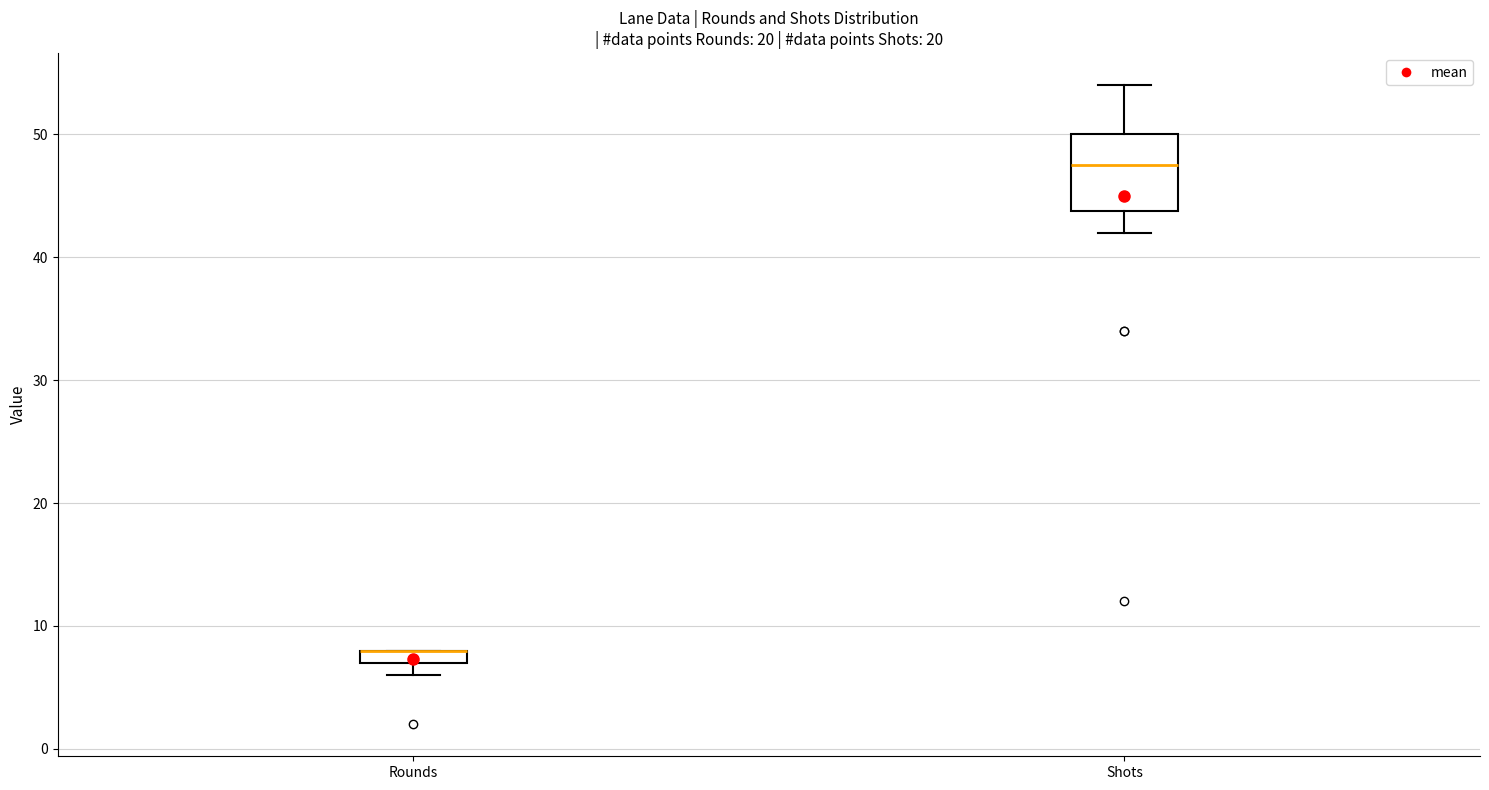

Comparing the boxes themselves (not the whiskers), which one is the tallest?

Shots